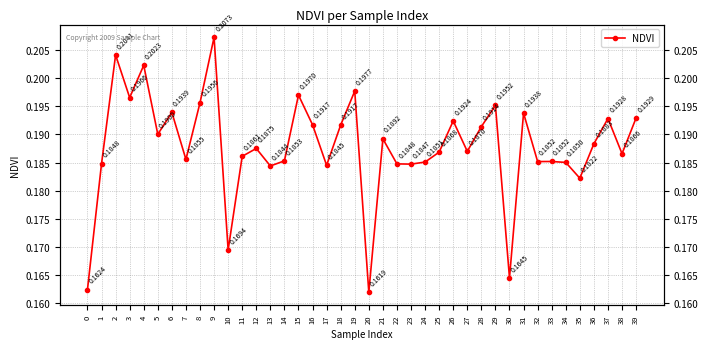

True or false: the data shows 0.1 at 23.

False